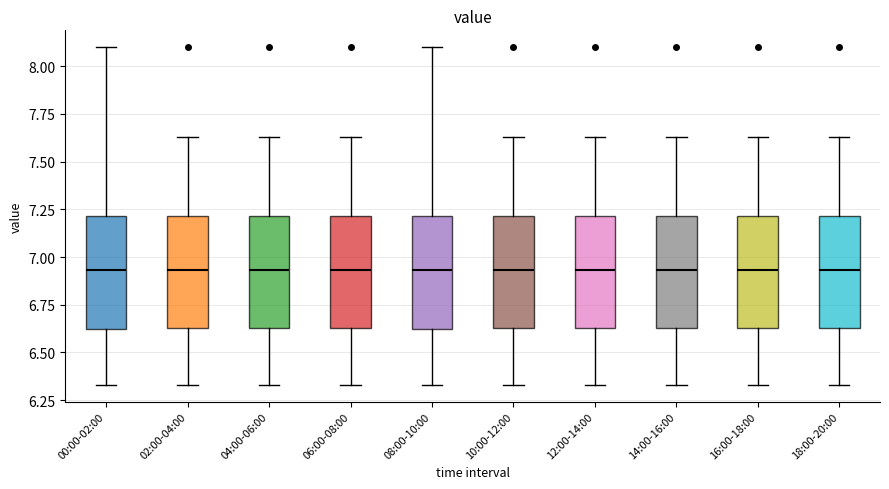

Where does the upper whisker of the box for 18:00-20:00 end on the y-axis? The values are not printed on the chart, so give them approximately, as read against the axis.

7.65